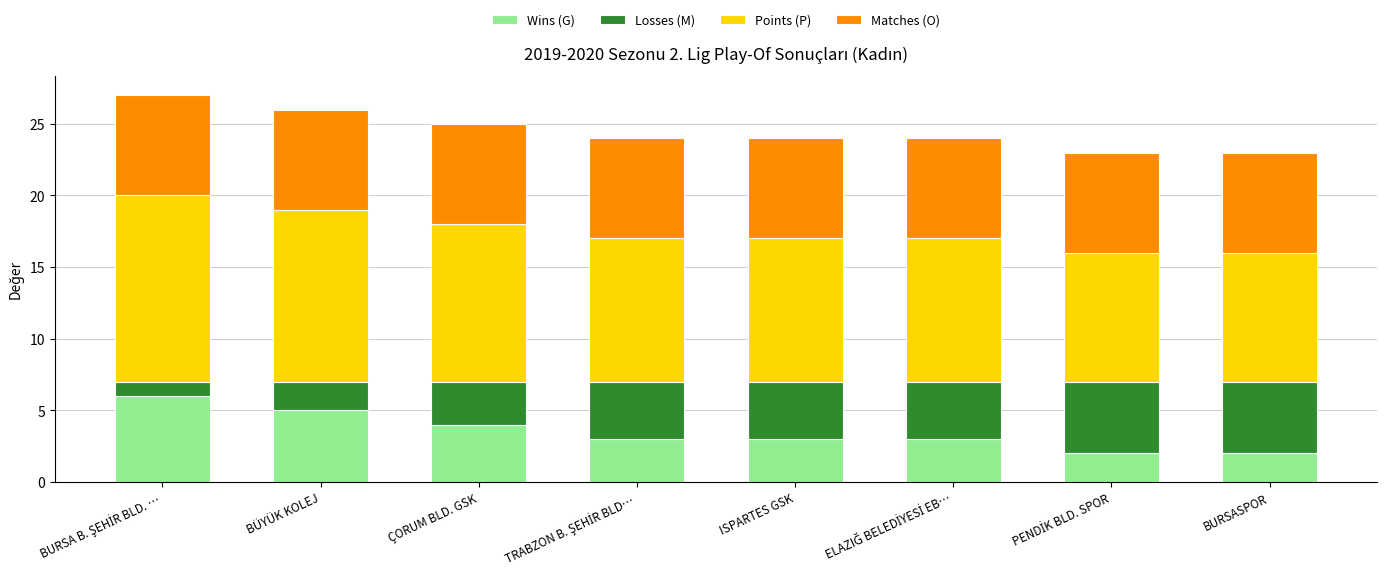

Are the bars grouped side by side (vs. stacked)?

No